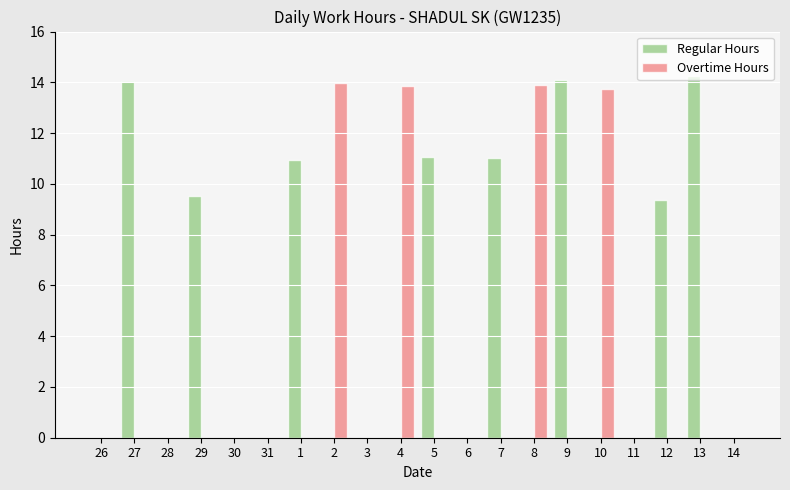

Which series has the largest total across all categories?

Regular Hours